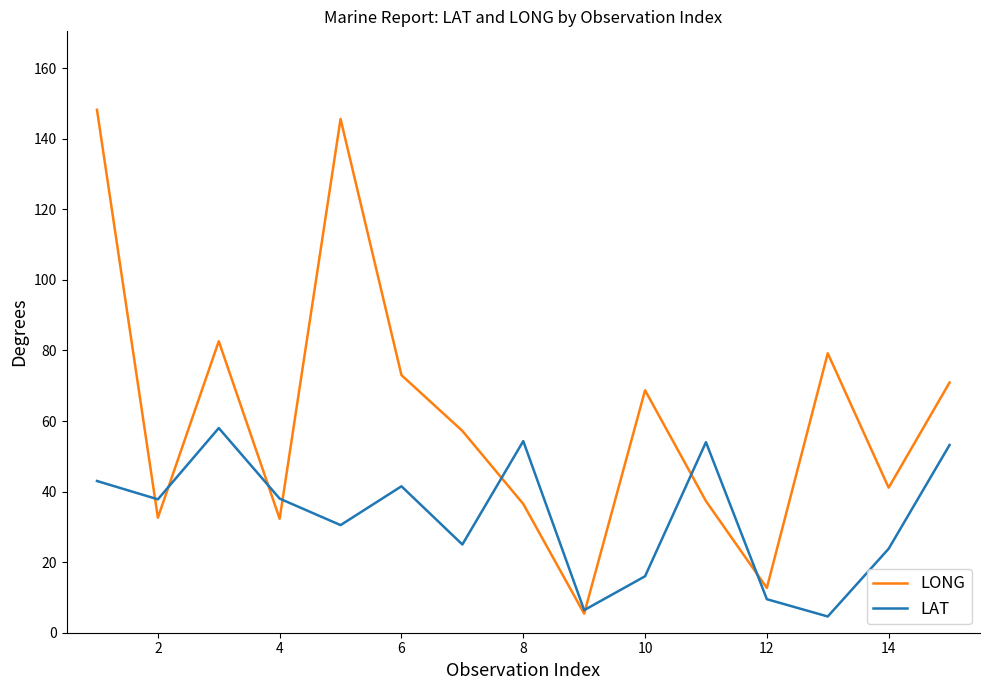

Which series has the widest spread of values?

LONG